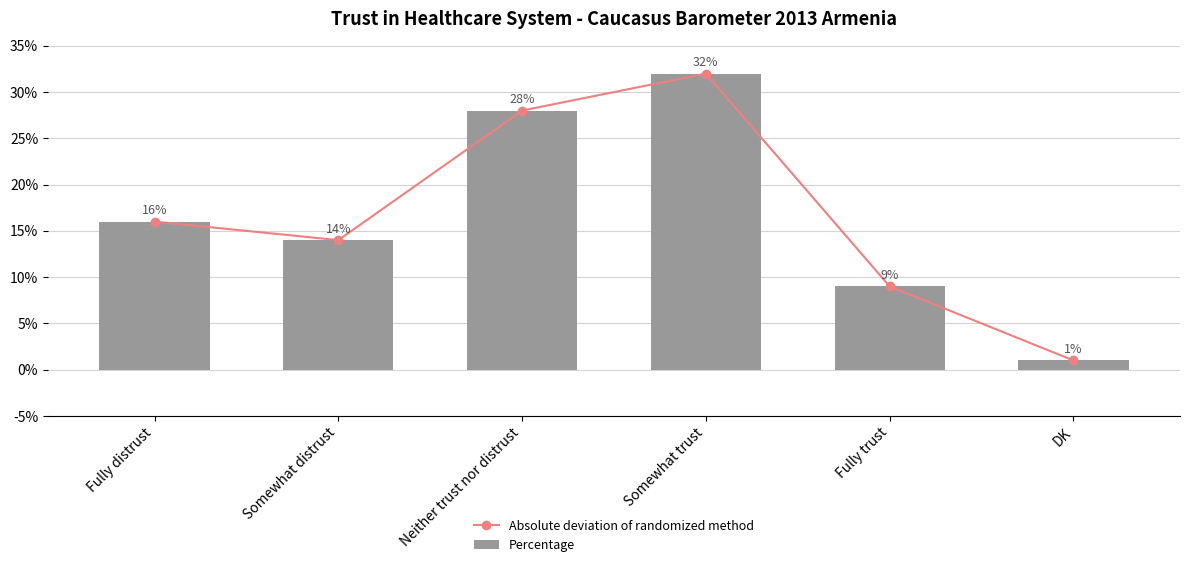

At Fully distrust, list the series in order from largest to smallest.

Absolute deviation of randomized method, Percentage